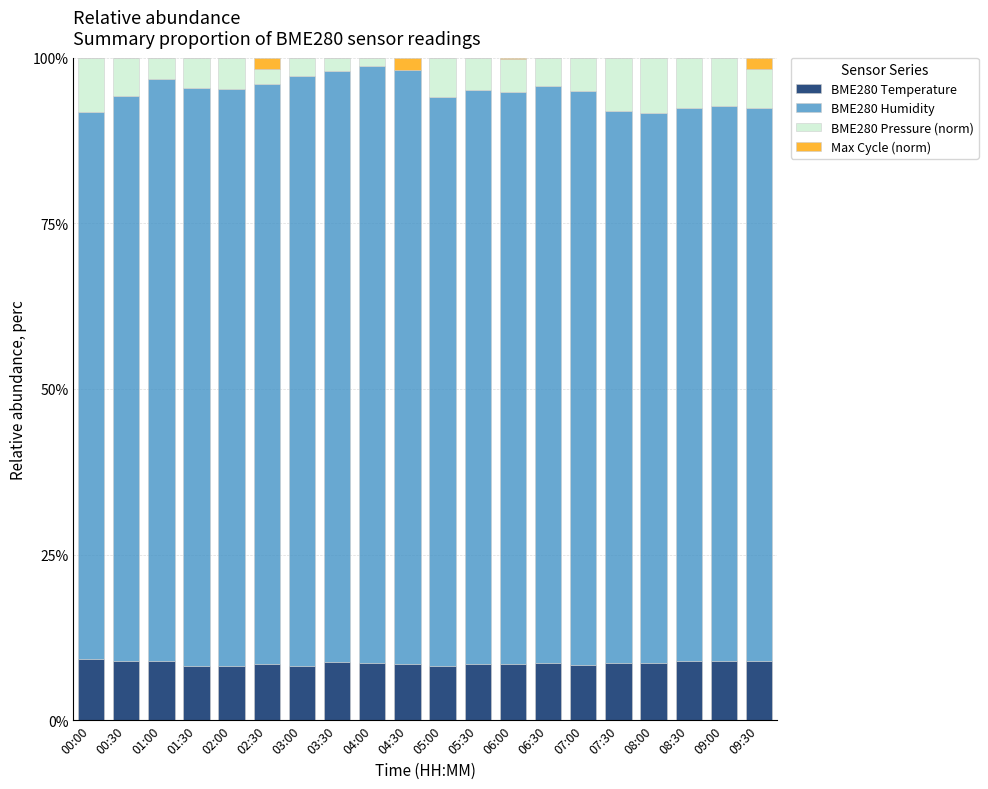

What is the sum of all BME280 Temperature values?

172.4